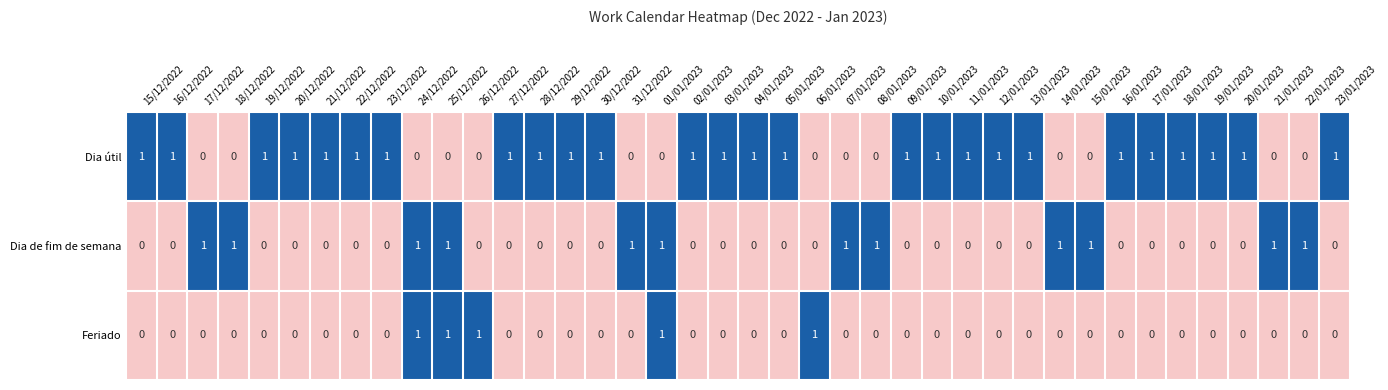

List the series in order of their overall mean, lowest first.

Feriado, Dia de fim de semana, Dia útil